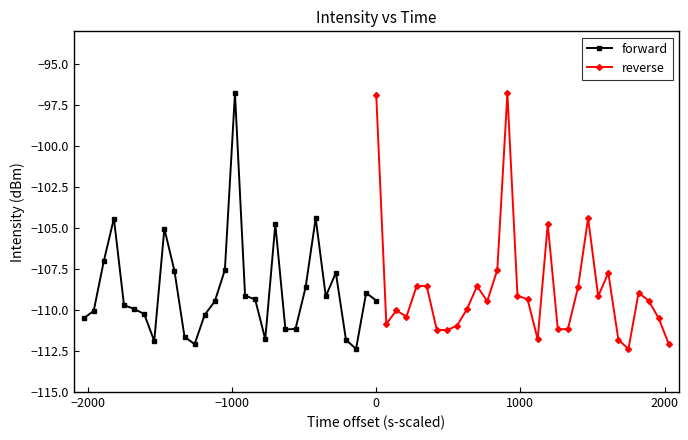

What is the difference between the maximum and minimum values in the forward series?

15.6